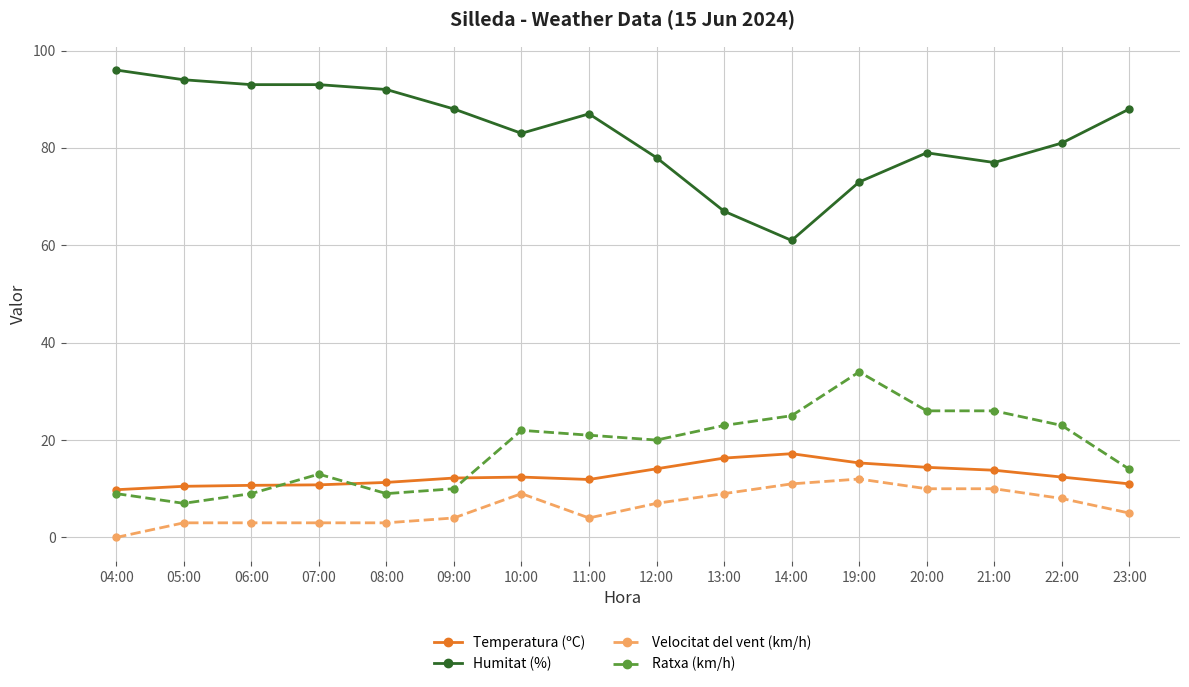

Rank the series at 06:00 from lowest to highest value.

Velocitat del vent (km/h), Ratxa (km/h), Temperatura (ºC), Humitat (%)